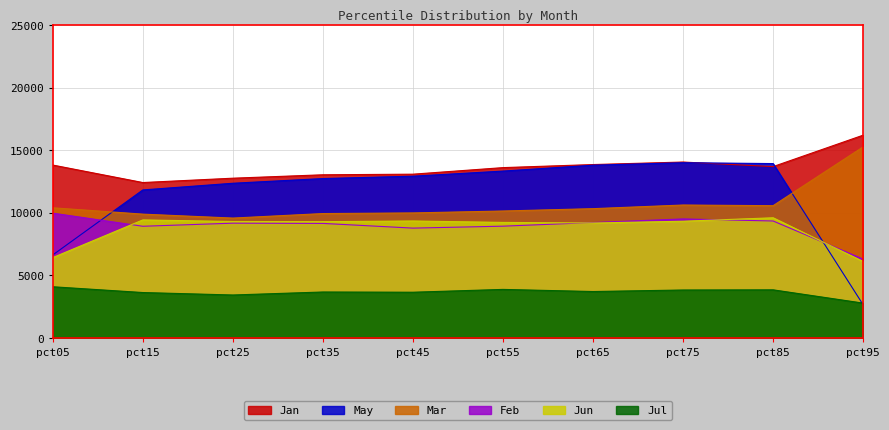

How many lines are shown in the chart?

6